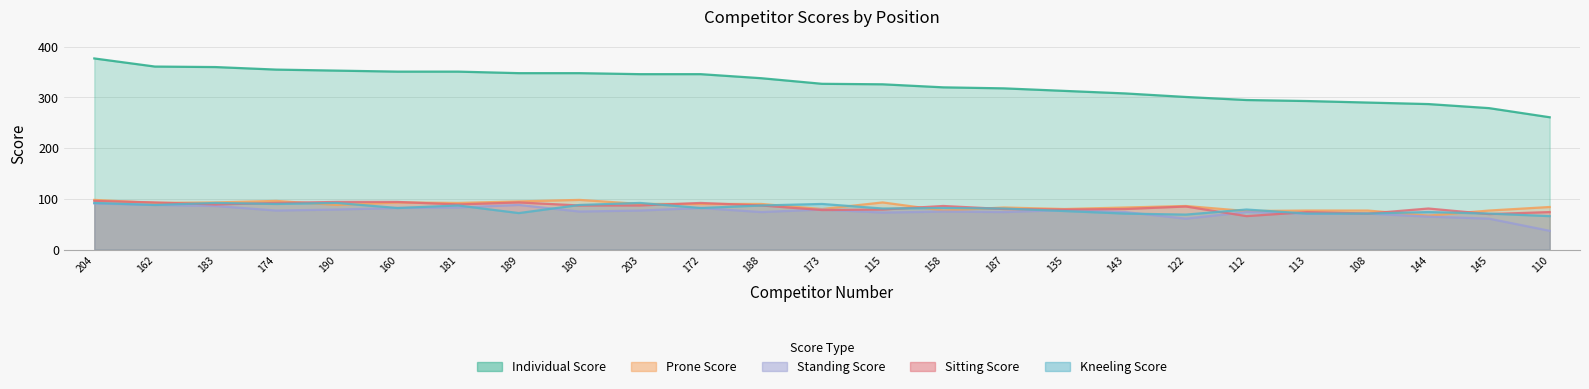

How many values in the Standing Score series exceed 75?

12